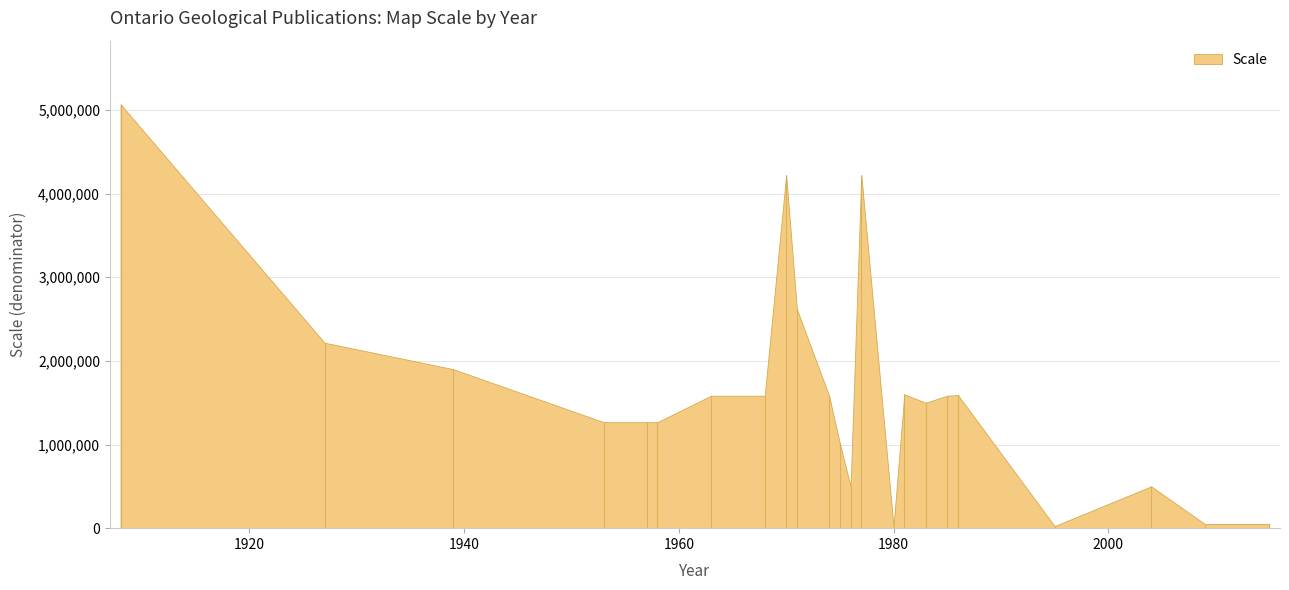

True or false: the data shows 50000 at 2009.

True